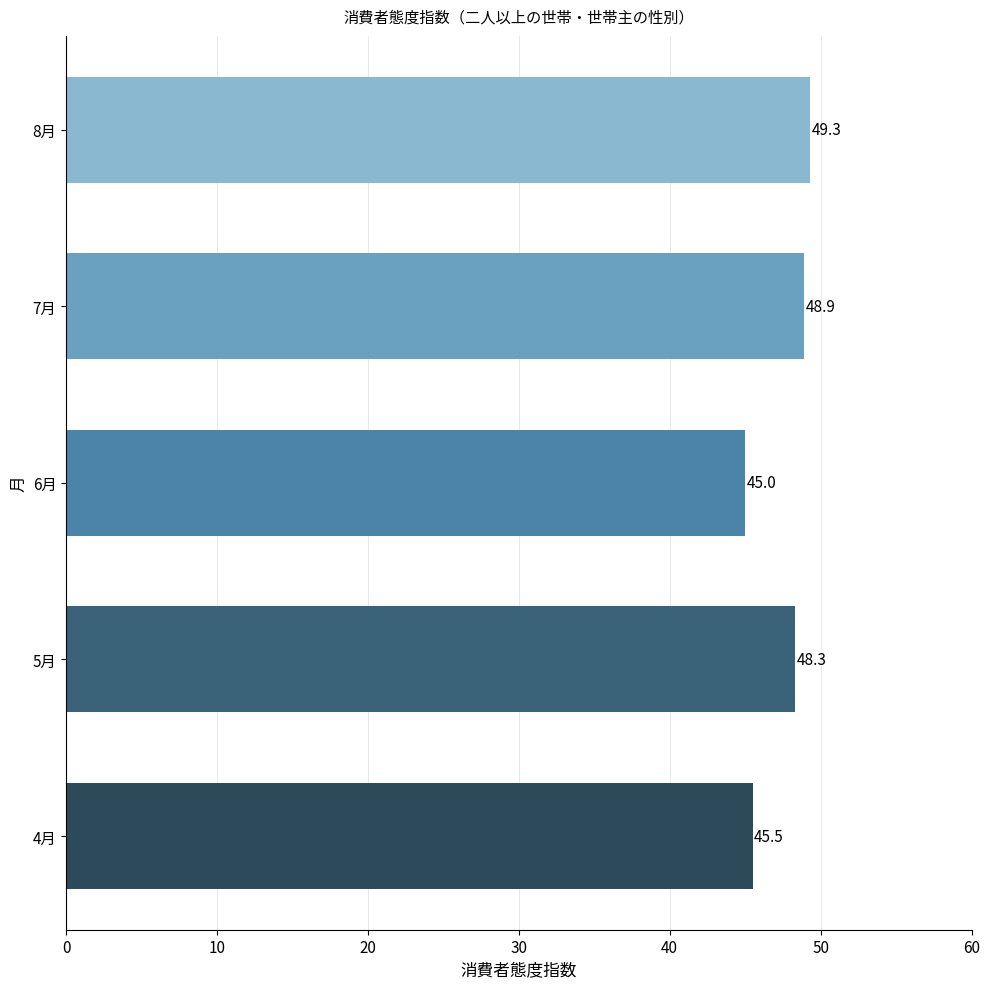

Does the chart contain stacked bars?

No